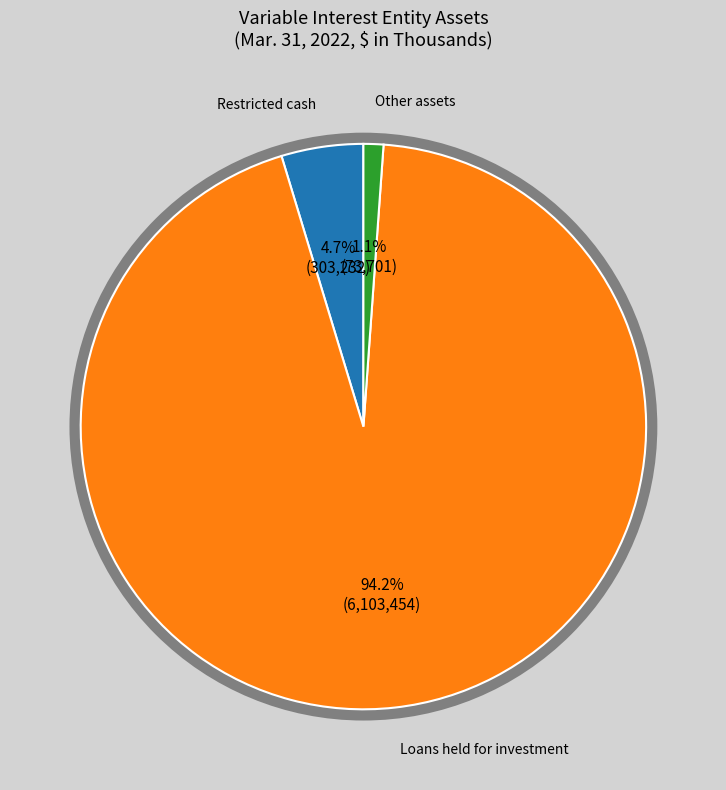

Is it true that Loans held for investment is 94% of the pie?

True